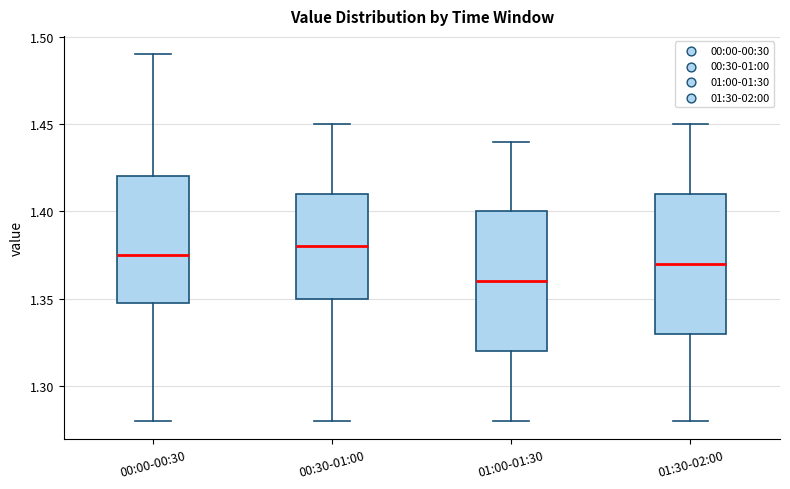

Where is the upper edge of the box for 01:00-01:30 on the y-axis? The values are not printed on the chart, so give them approximately, as read against the axis.

1.400